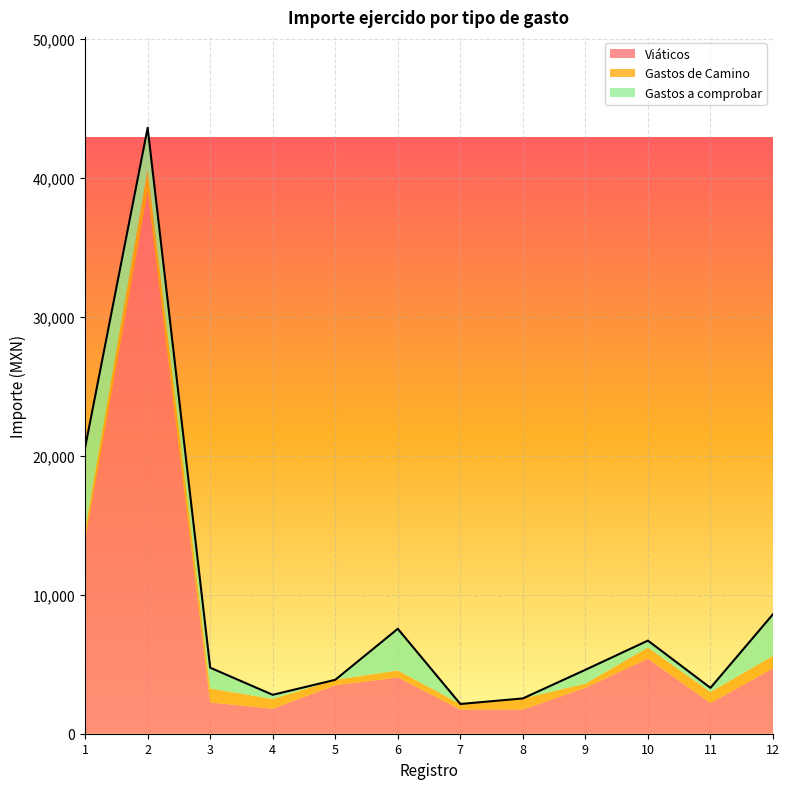

True or false: Gastos de Camino and Viáticos cross at least once.

False